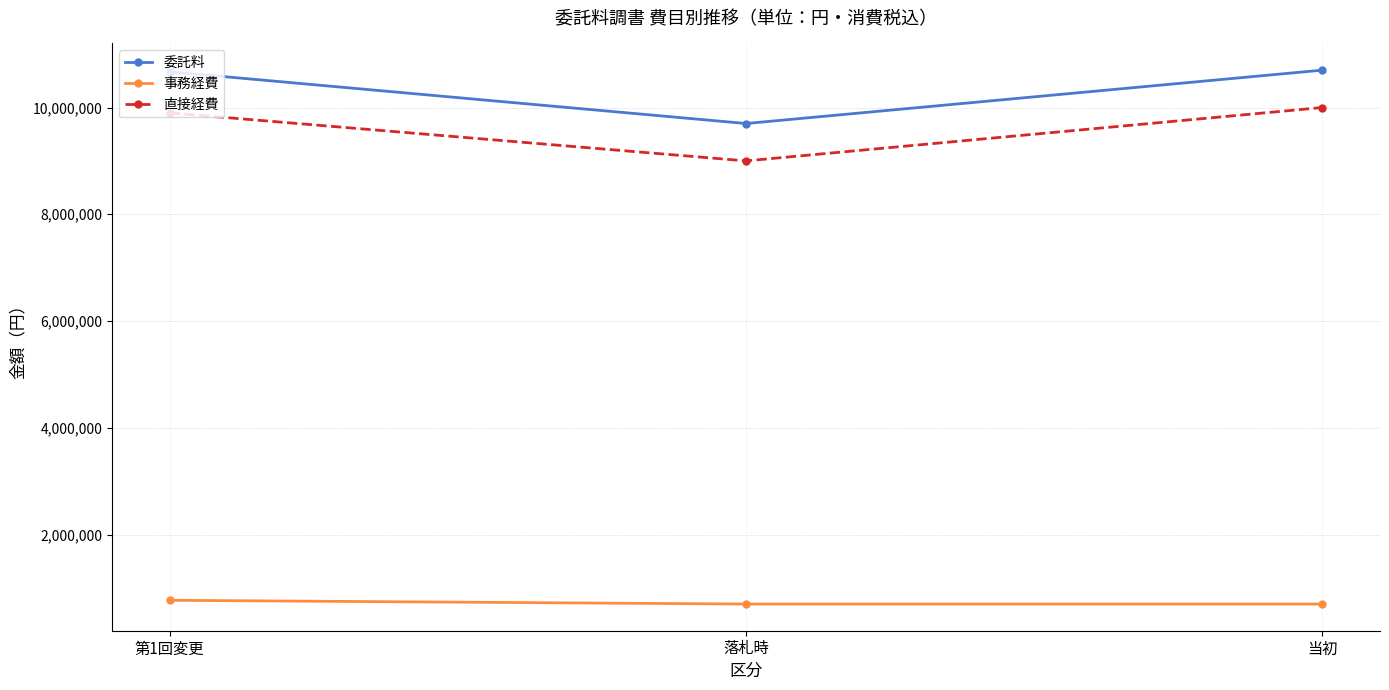

The 委託料 series shows 10670000 at 第1回変更. True or false?

True